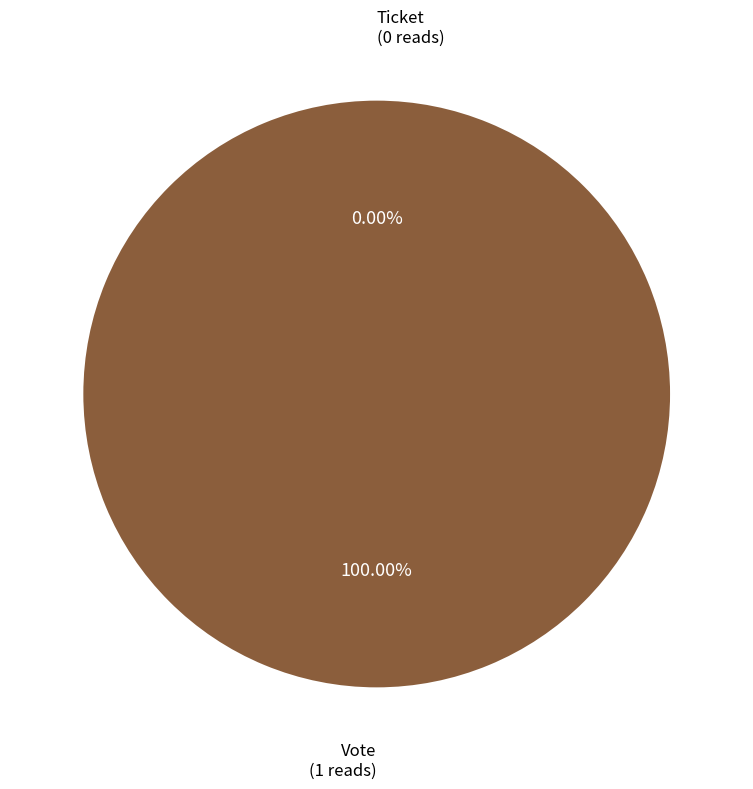

Does Ticket represent more than half of the total?

No